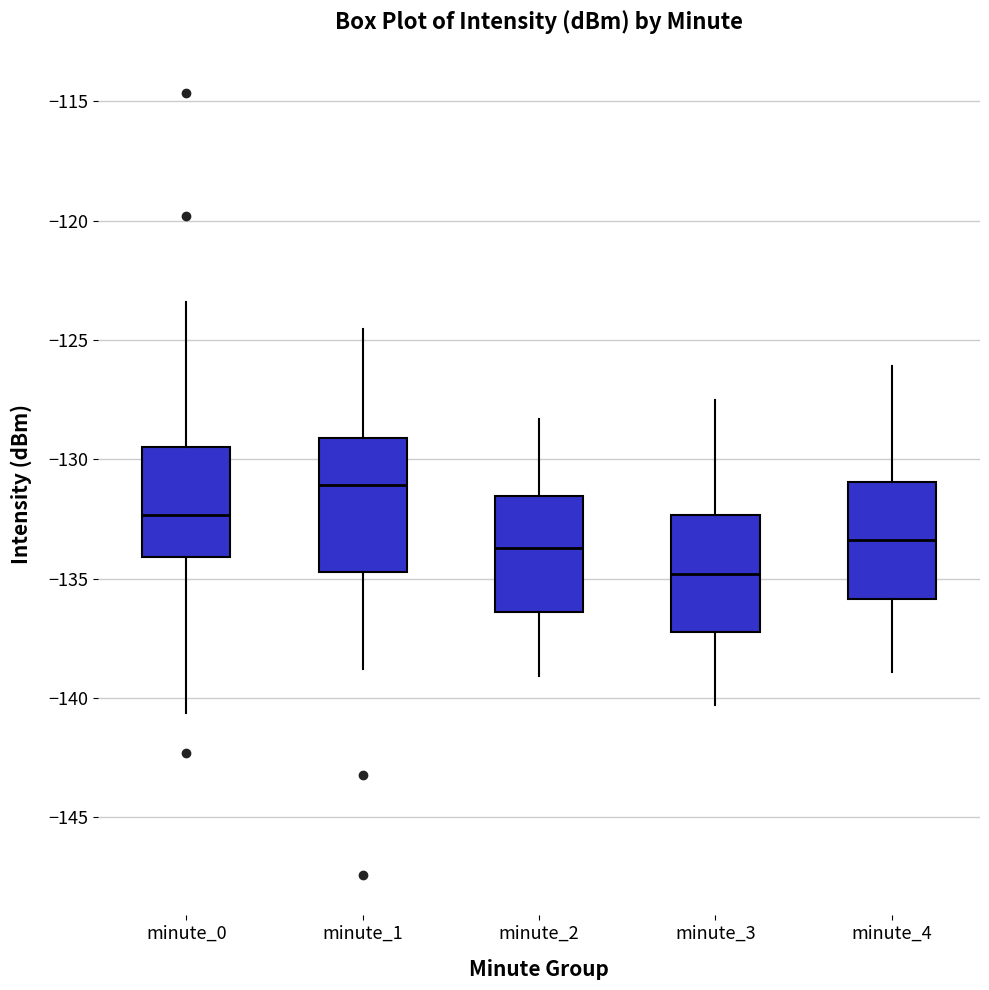

Which box is the tallest, from its lower edge to its upper edge?

minute_1